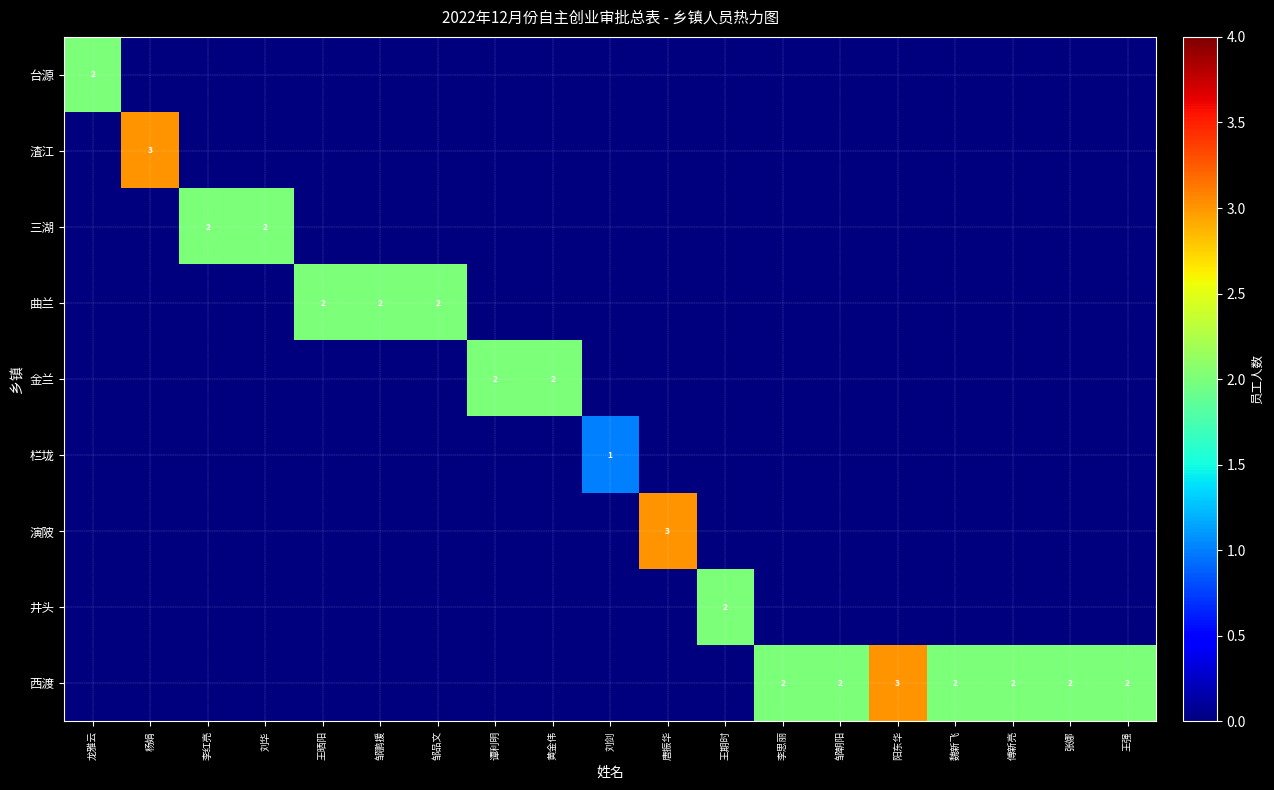

What is the total value across all series at 邹朝阳?

2